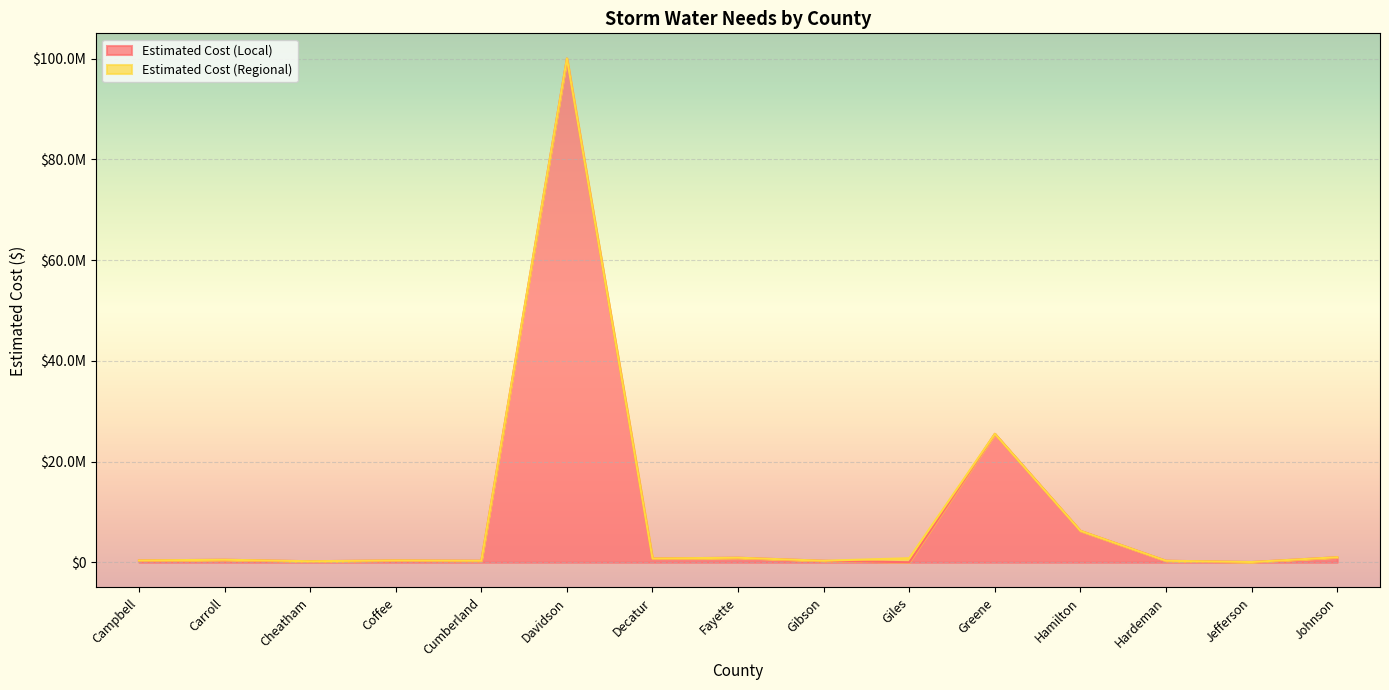

What is the change in value from Davidson to Fayette?

-99100000